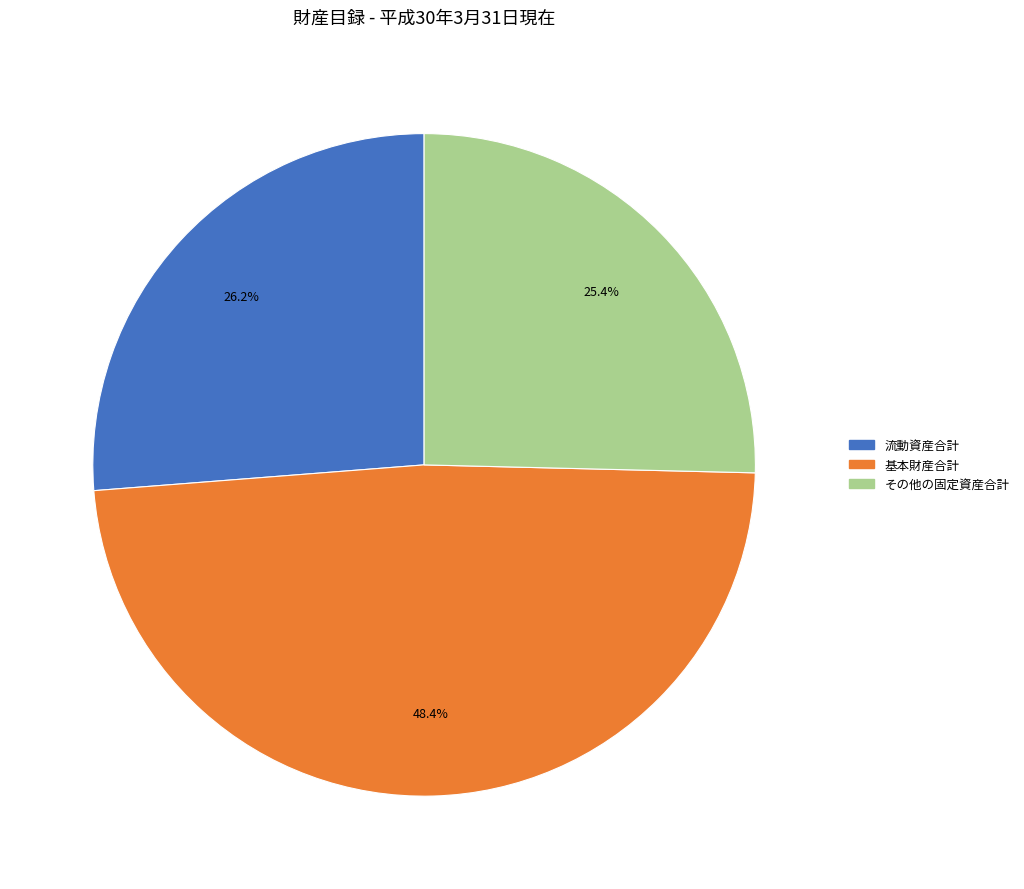

How many segments does this pie chart have?

3